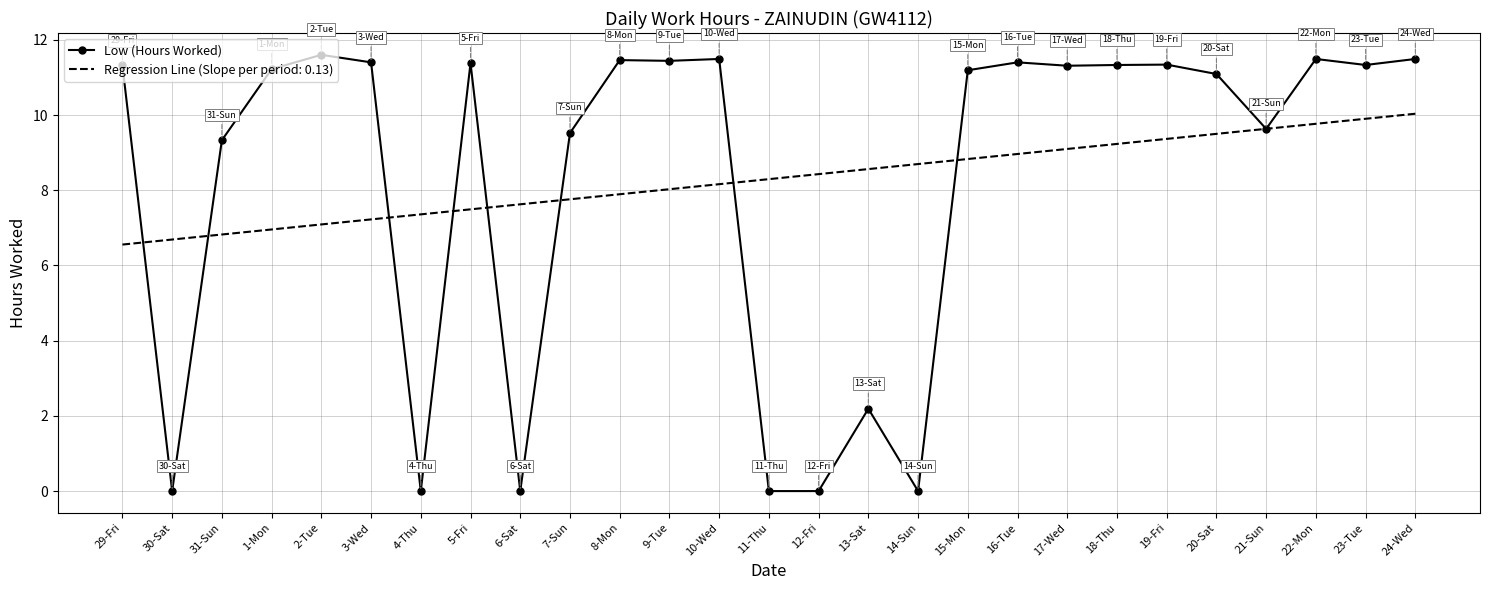

List the series in order of their peak value, lowest first.

Regression Line (Slope per period: 0.13), Low (Hours Worked)